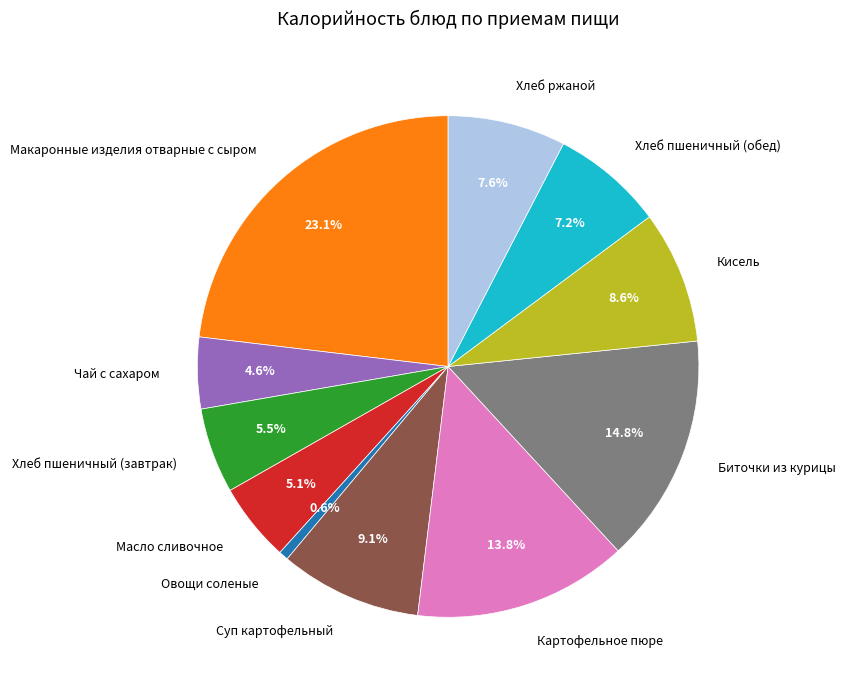

Which category has the smallest portion of the pie?

Овощи соленые